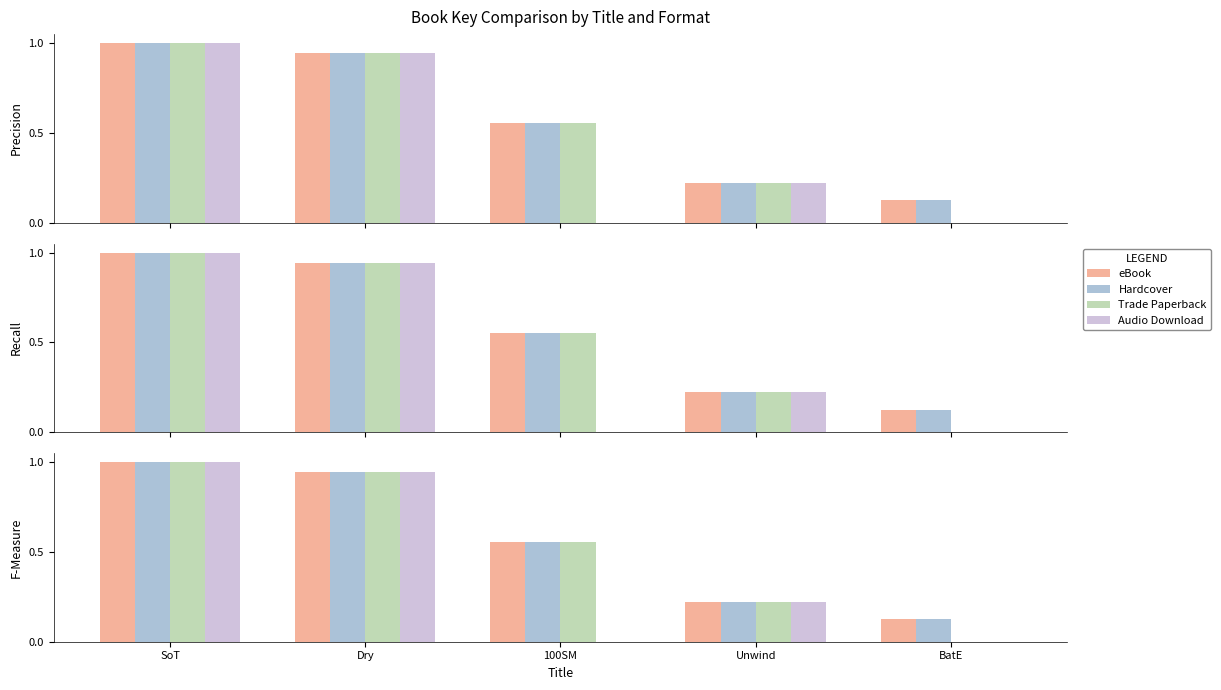

What is the difference between the second highest and second lowest values in the Trade Paperback series?

0.7